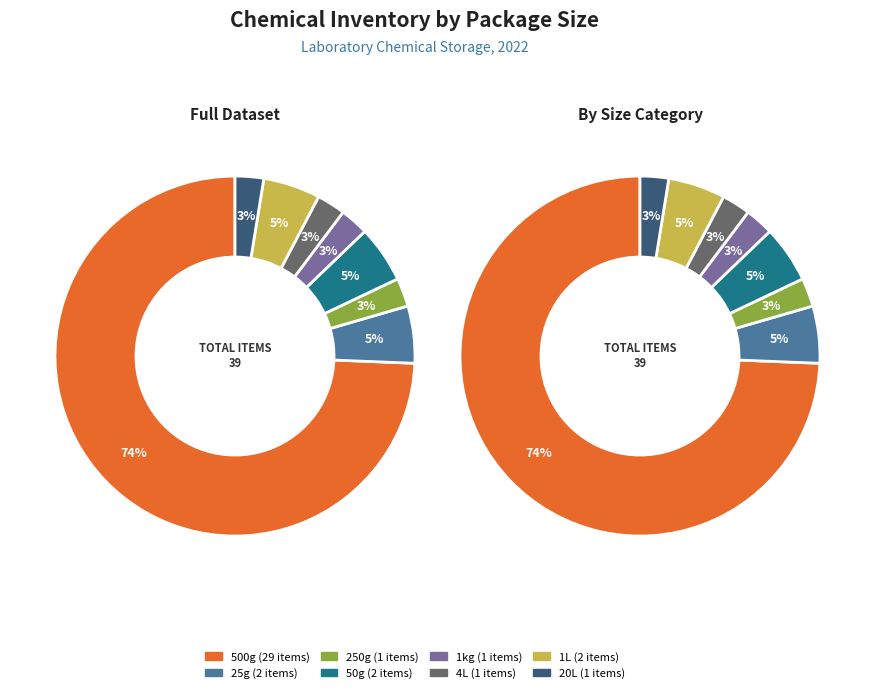

How many segments does this pie chart have?

8